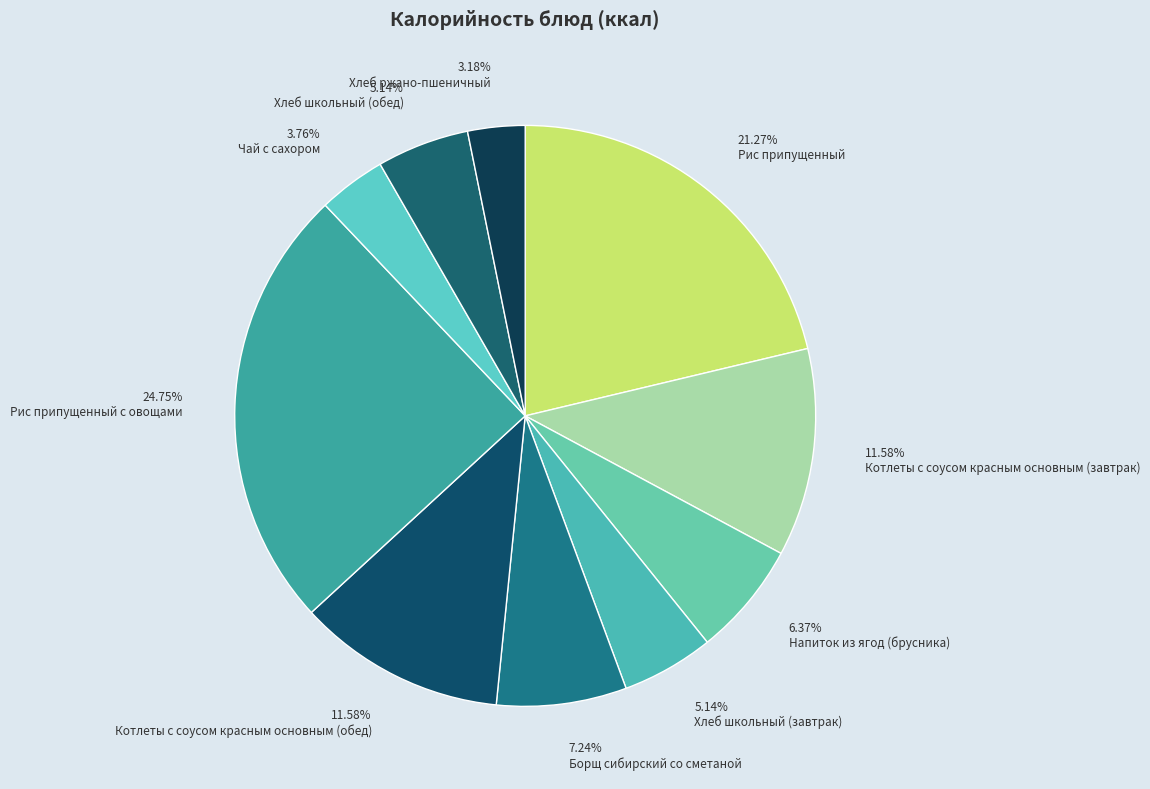

To the nearest percent, what is the difference between the largest and smallest slice percentages?

22%